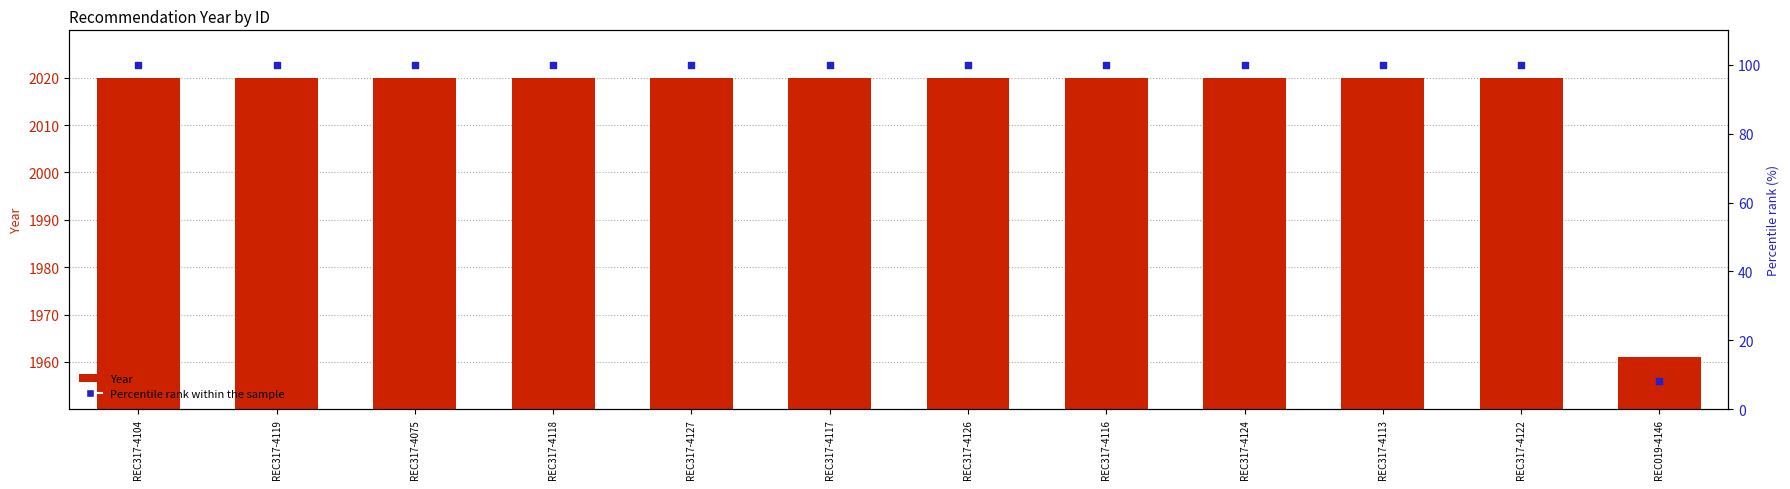

Which series has the largest total across all categories?

Year